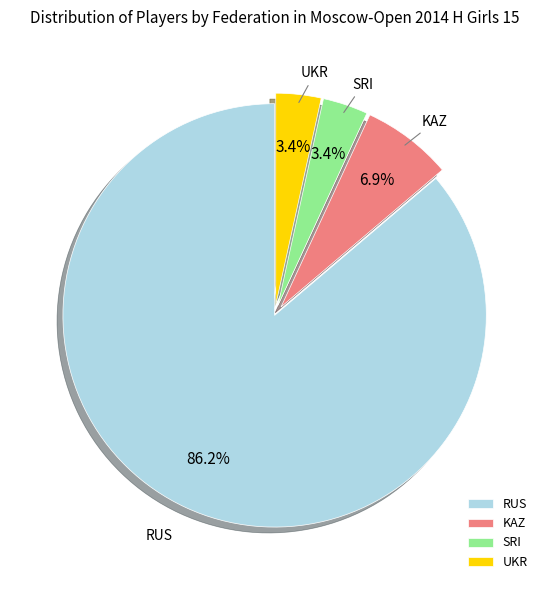

To the nearest percent, what is the combined percentage of KAZ and SRI?

10%